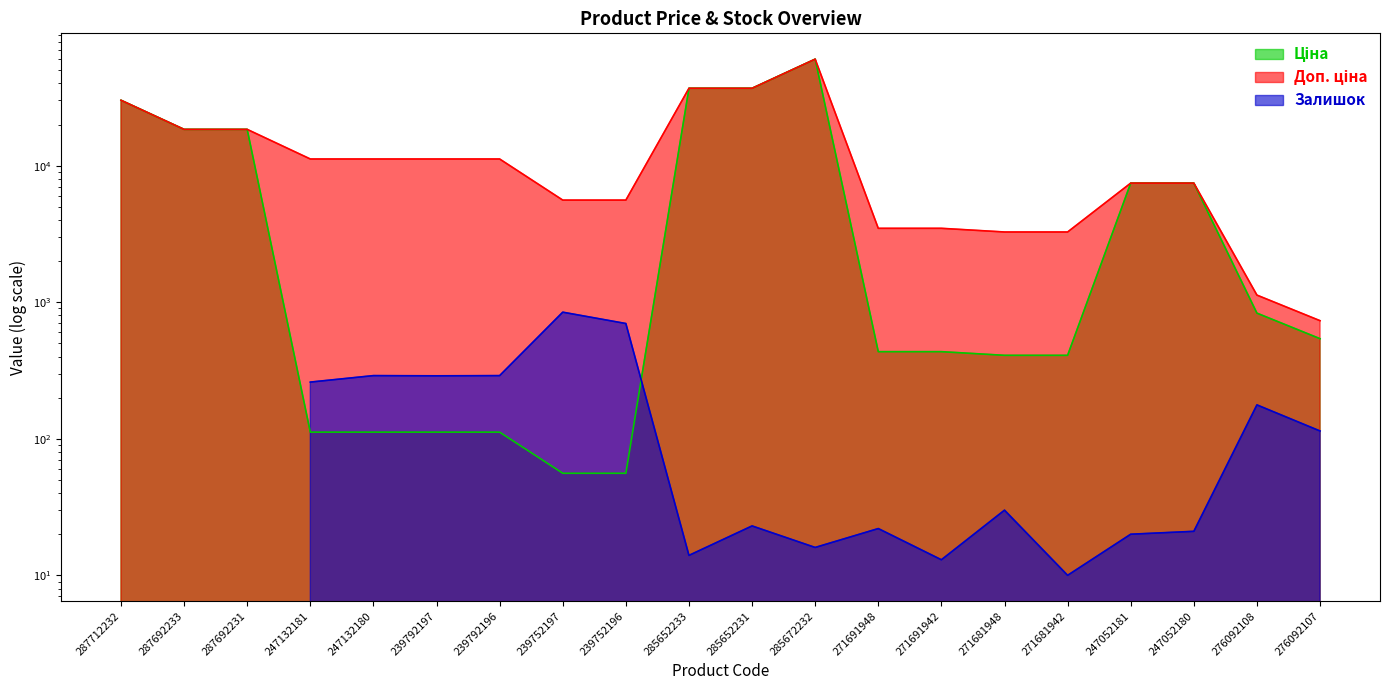

How many data points in Доп. ціна are above 11182?

6